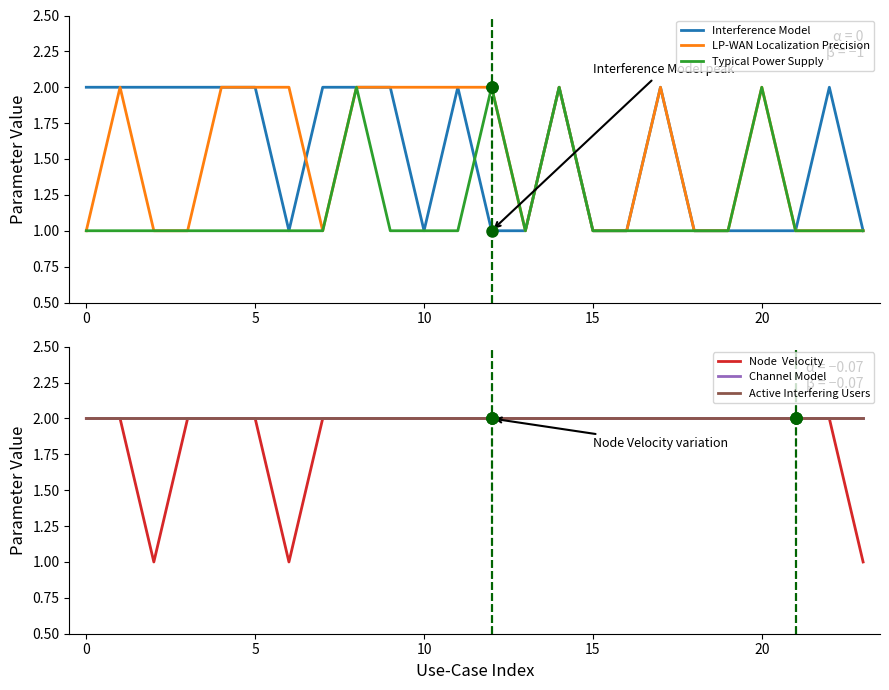

What is the greatest value displayed?

2